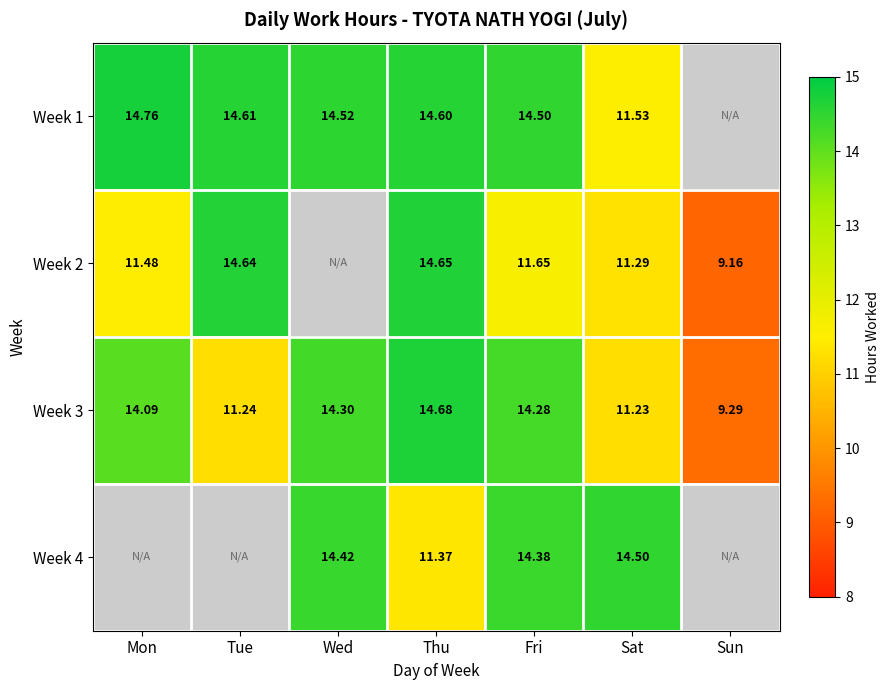

True or false: Week 3 has a value of 4.6 at Wed.

False